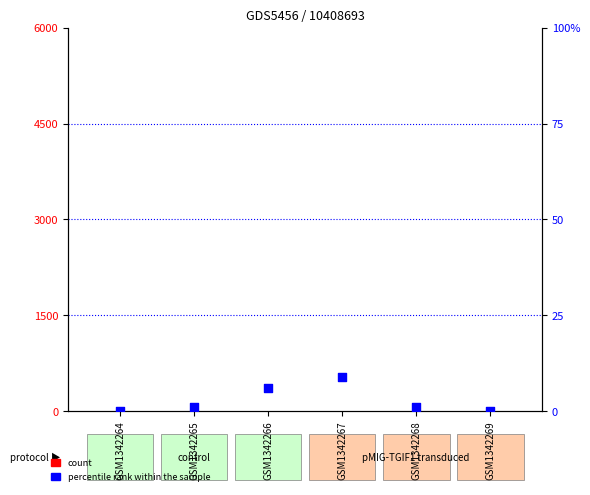

What are all the series names shown in the legend?

count, percentile rank within the sample